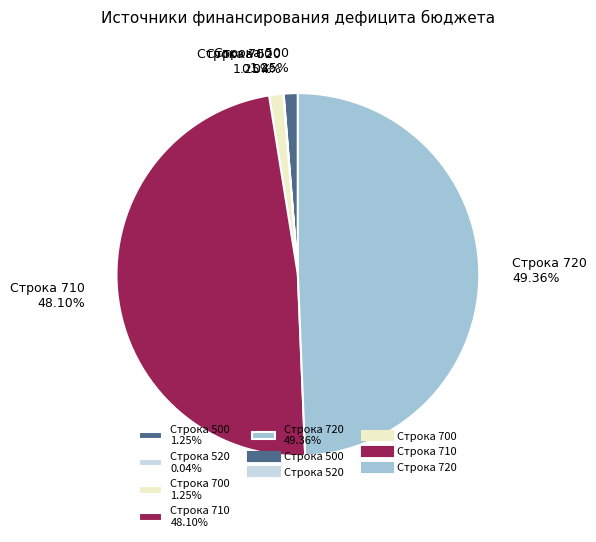

Is Строка 500 1.25% the majority of the pie?

No